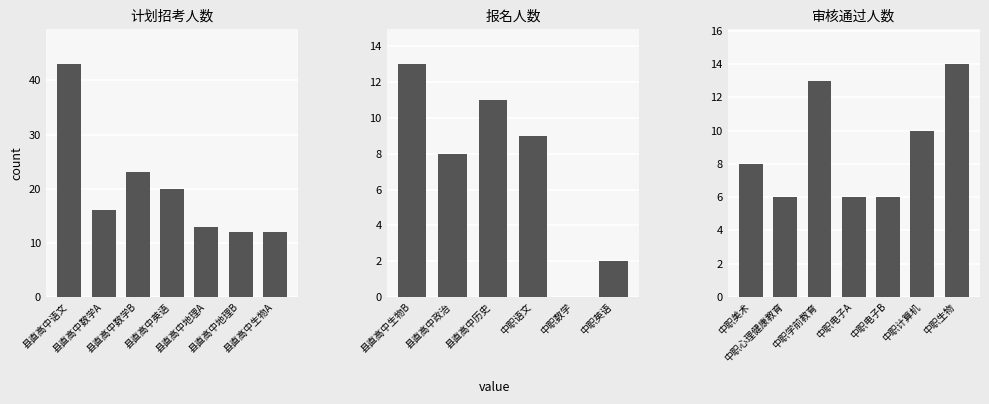

True or false: the data shows 3 at 中职电子B.

False